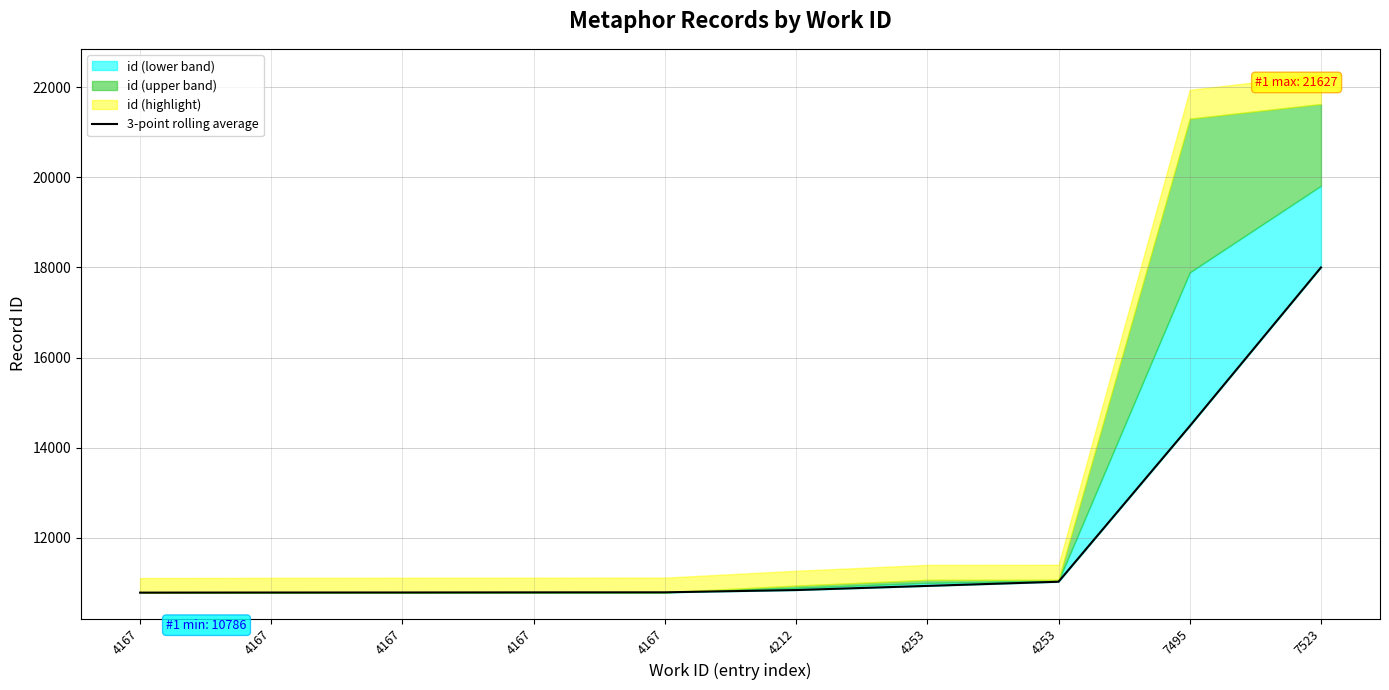

List the labels in order of value, largest first.

7523, 7495, 4253, 4253, 4212, 4167, 4167, 4167, 4167, 4167